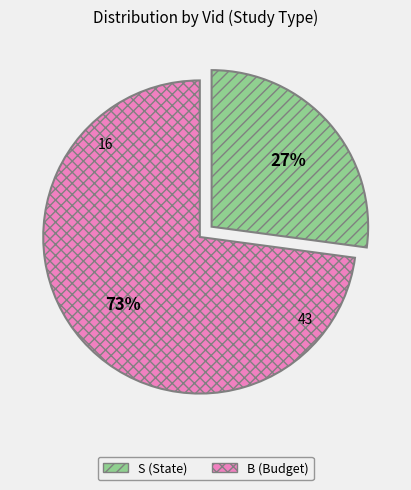

Which slice is the smallest?

B